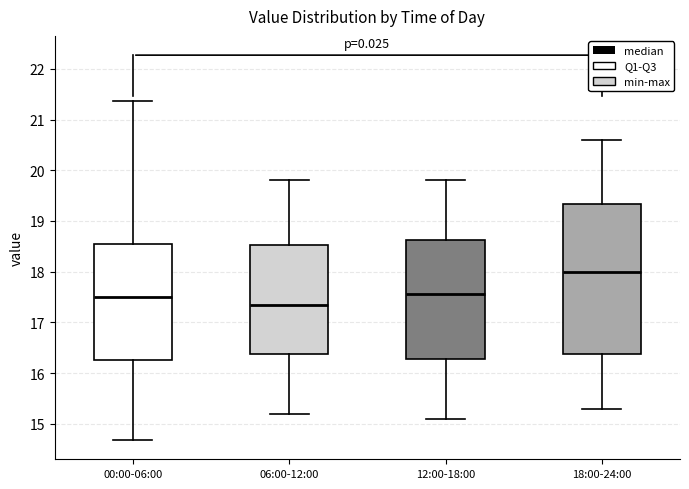

Comparing the boxes themselves (not the whiskers), which one is the tallest?

18:00-24:00